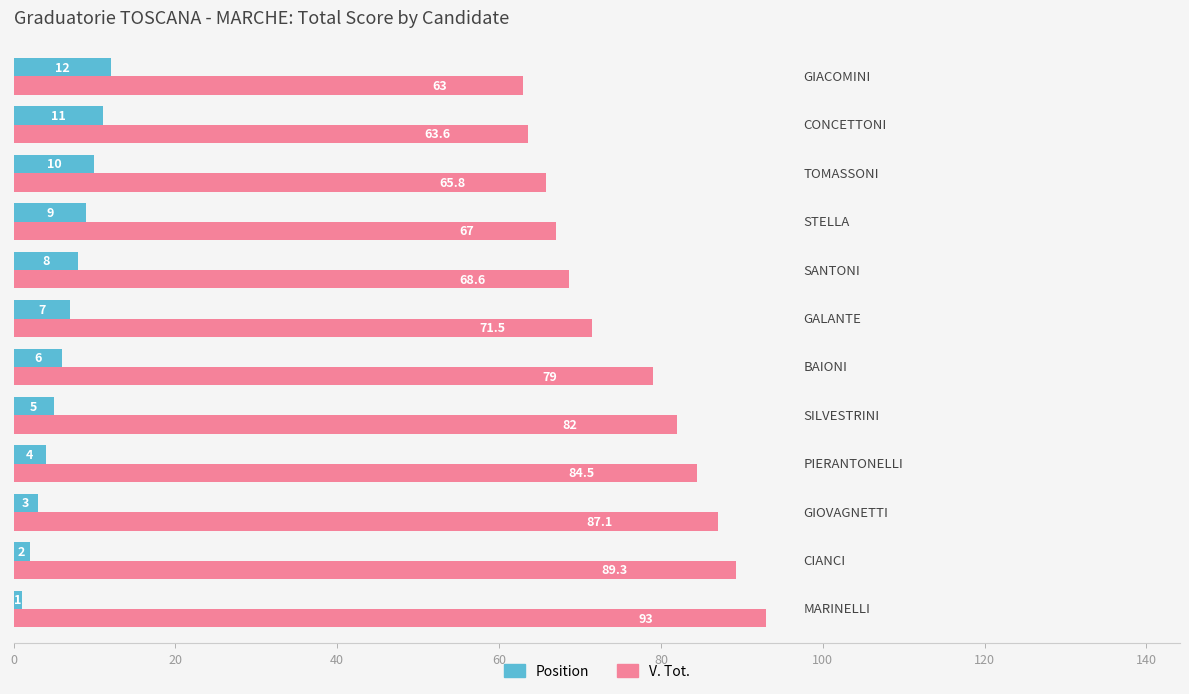

Rank the series by their maximum value, from lowest to highest.

Position, V. Tot.